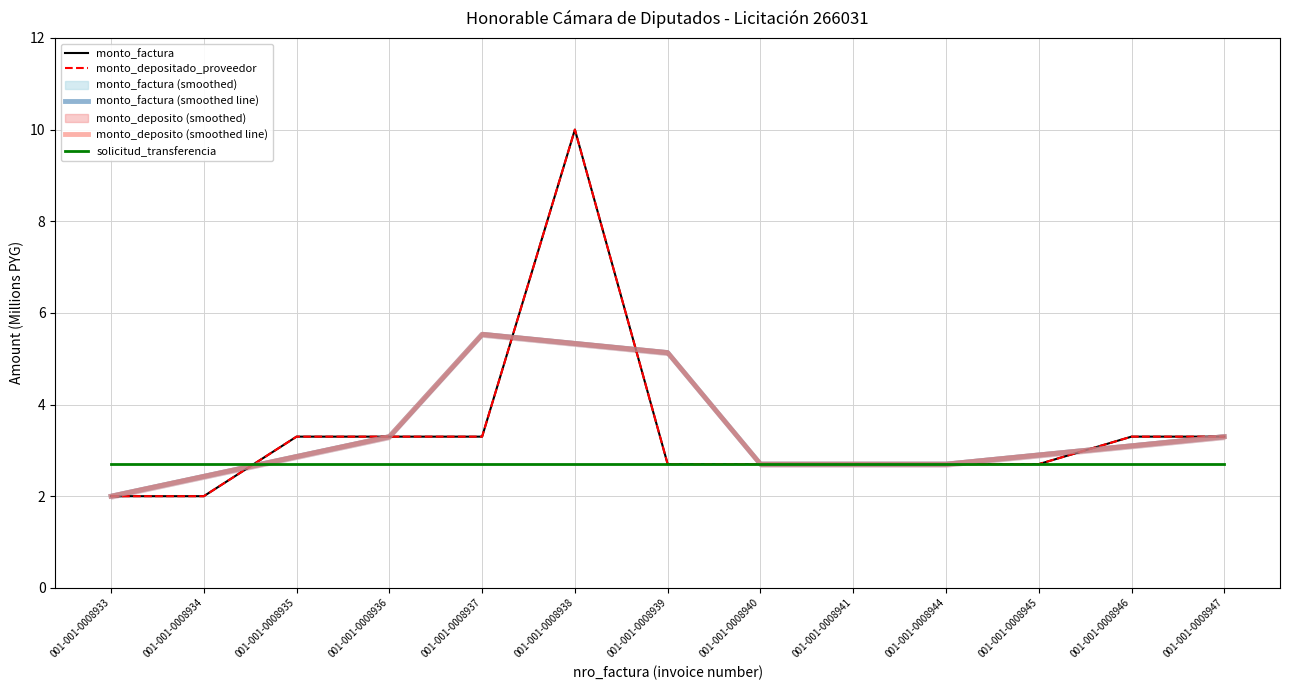

At which category is the sum across all series the highest?

001-001-0008938